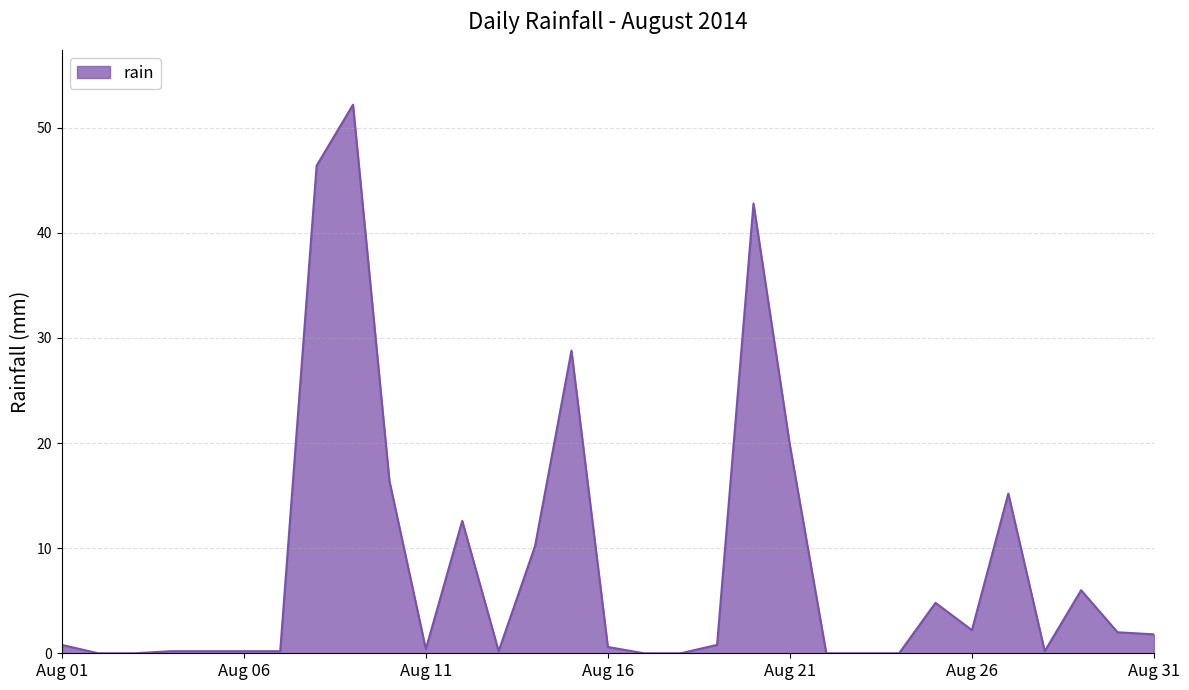

What is the difference between the maximum and minimum values?

52.2